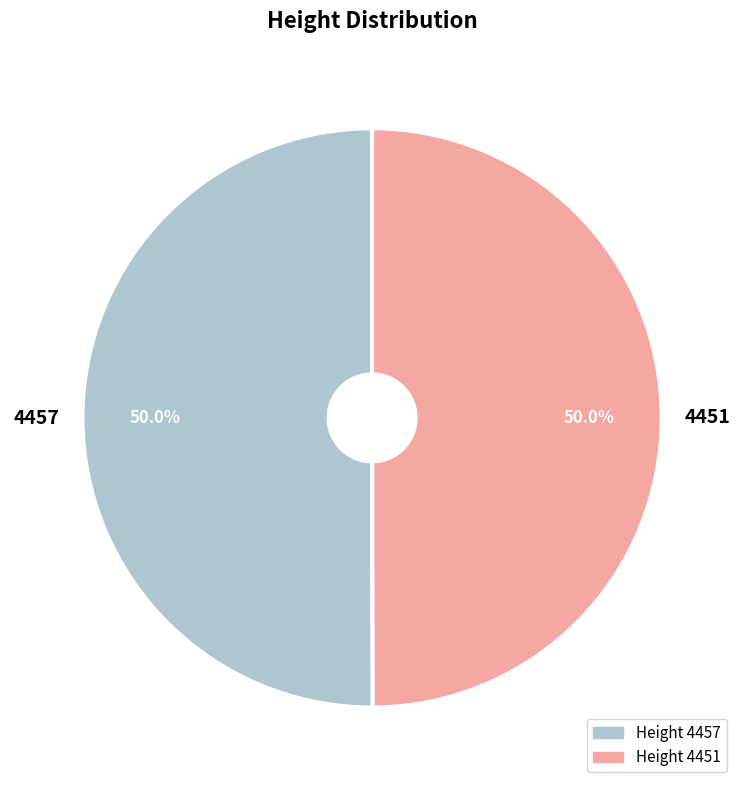

True or false: 4451 accounts for 50% of the total.

True